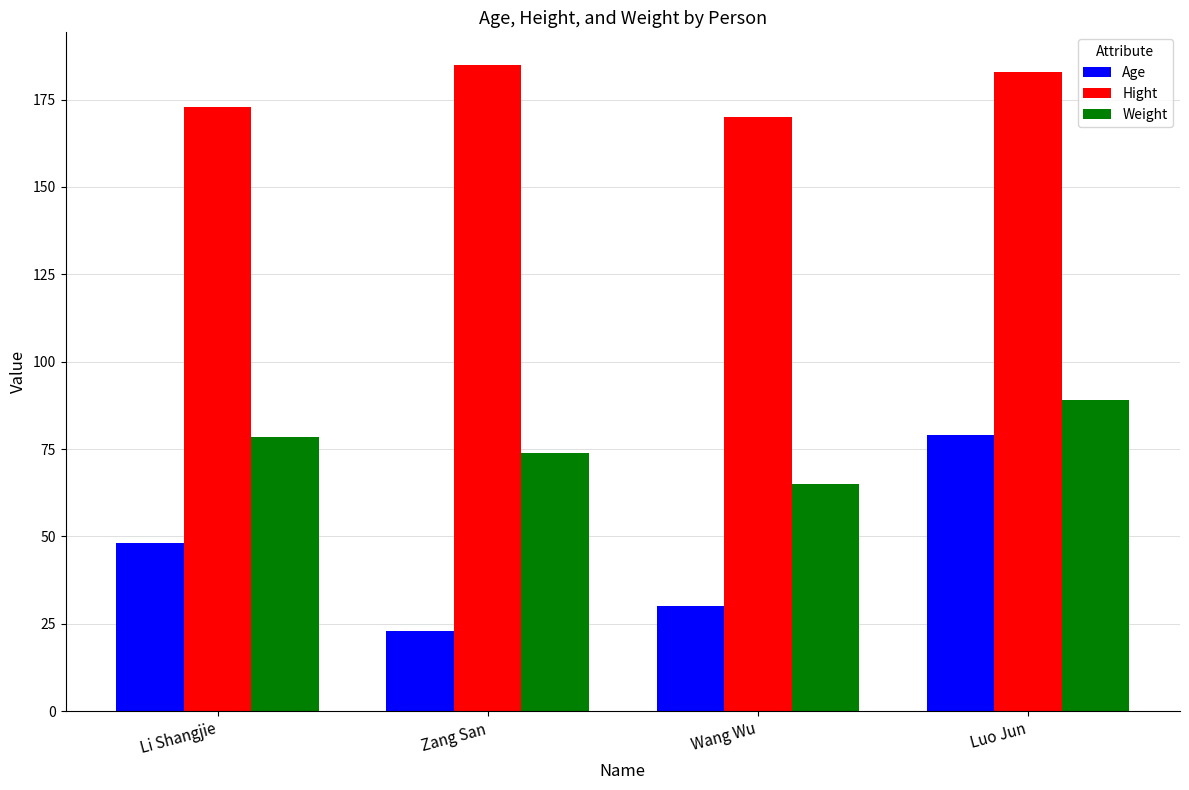

Which series changed the most between Li Shangjie and Zang San?

Age